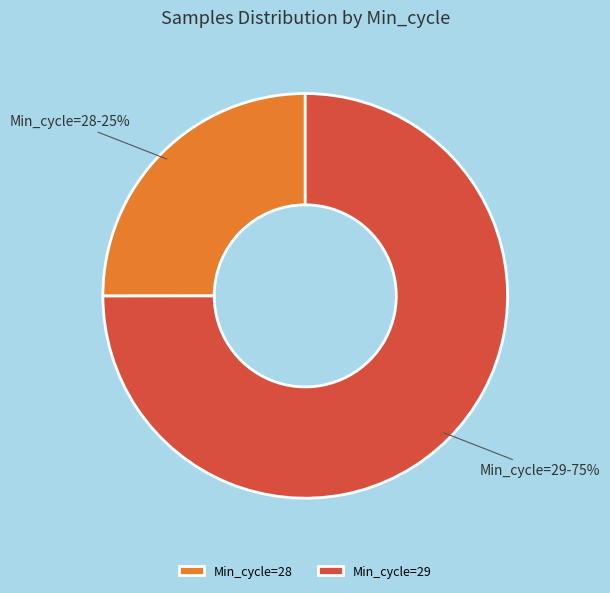

What is the largest slice in the pie chart?

Min_cycle=29